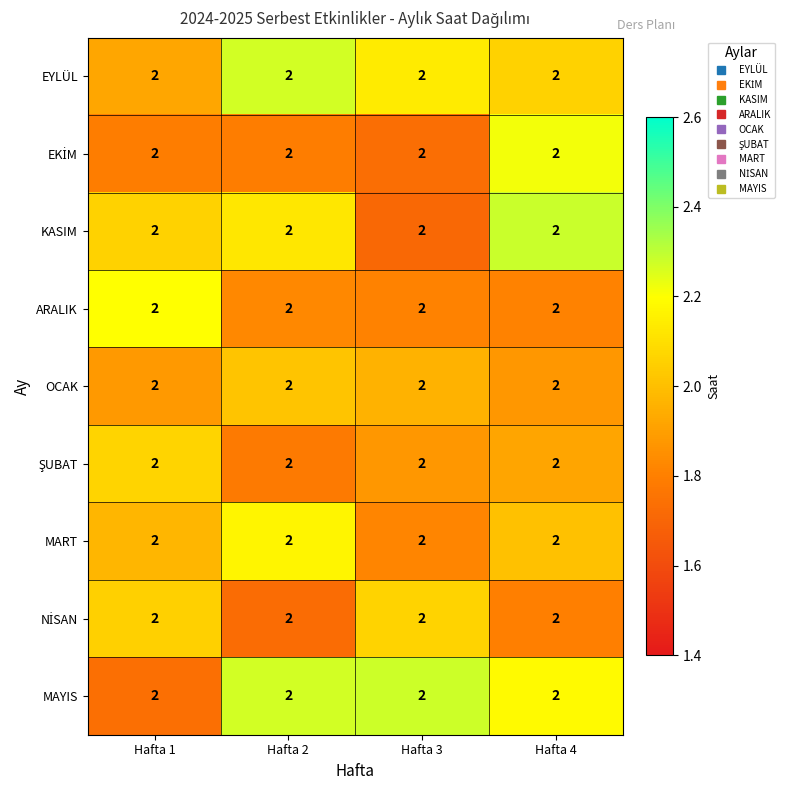

At which category is the sum across all series the highest?

Hafta 4